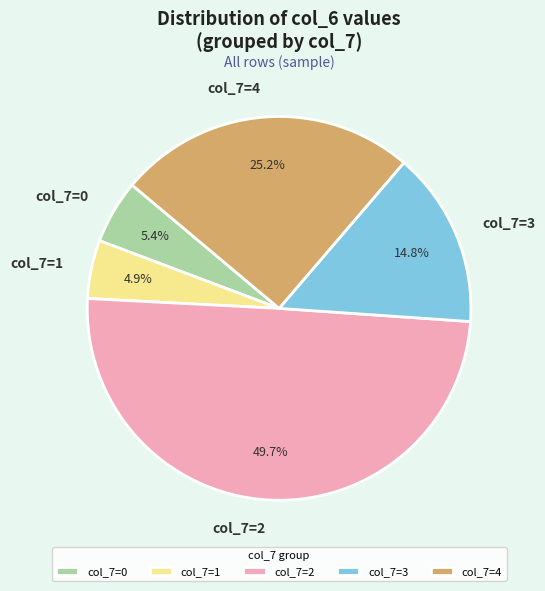

How many segments does this pie chart have?

5